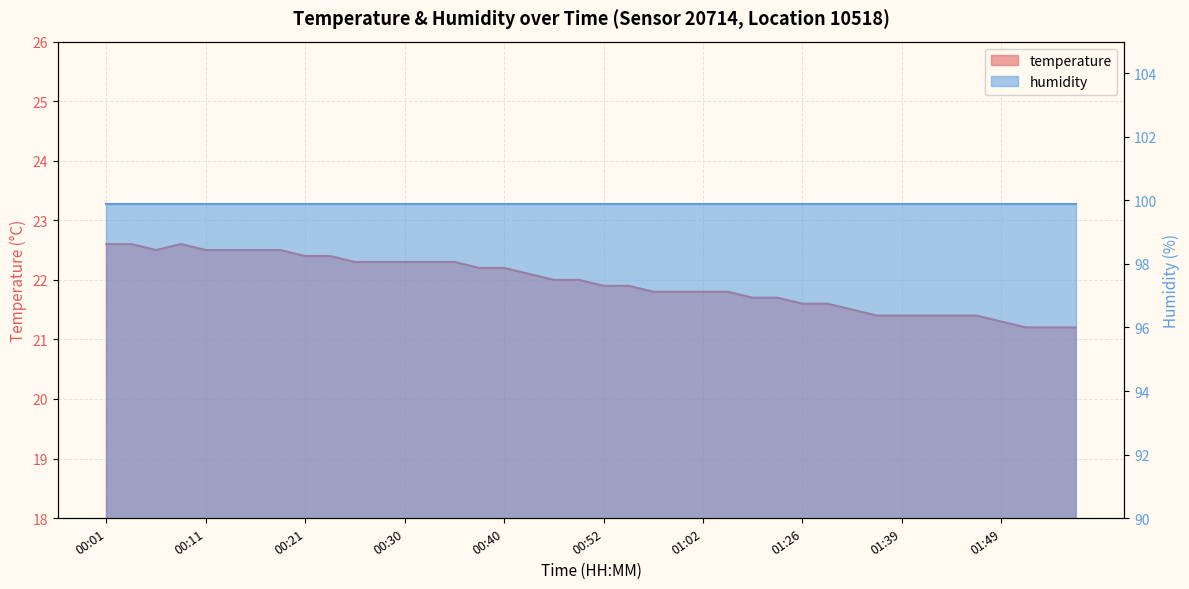

What is the value of the 33rd point from the left?

21.4